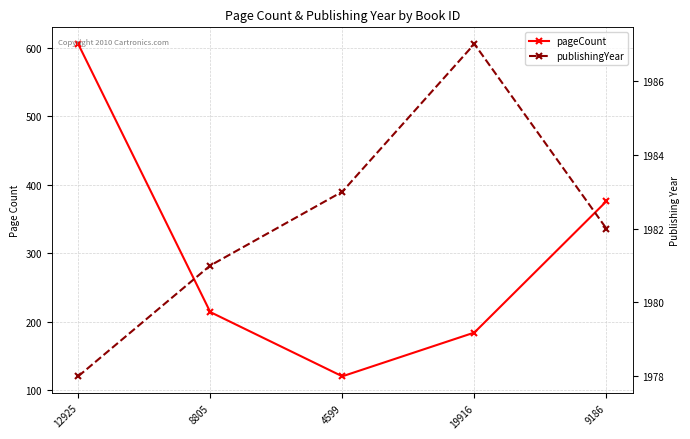

True or false: publishingYear and pageCount intersect in this chart.

False